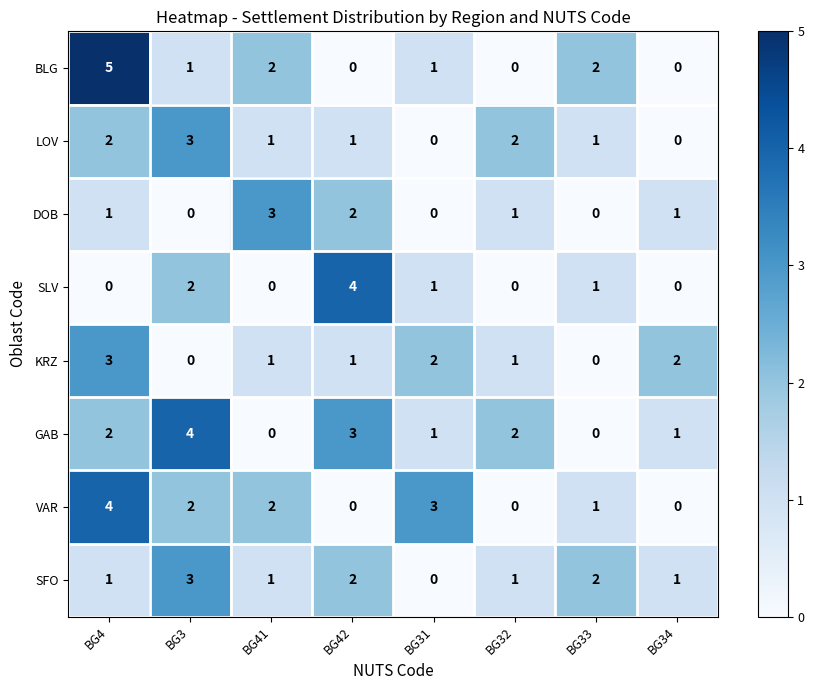

What is the difference between the GAB values at BG41 and BG42?

3